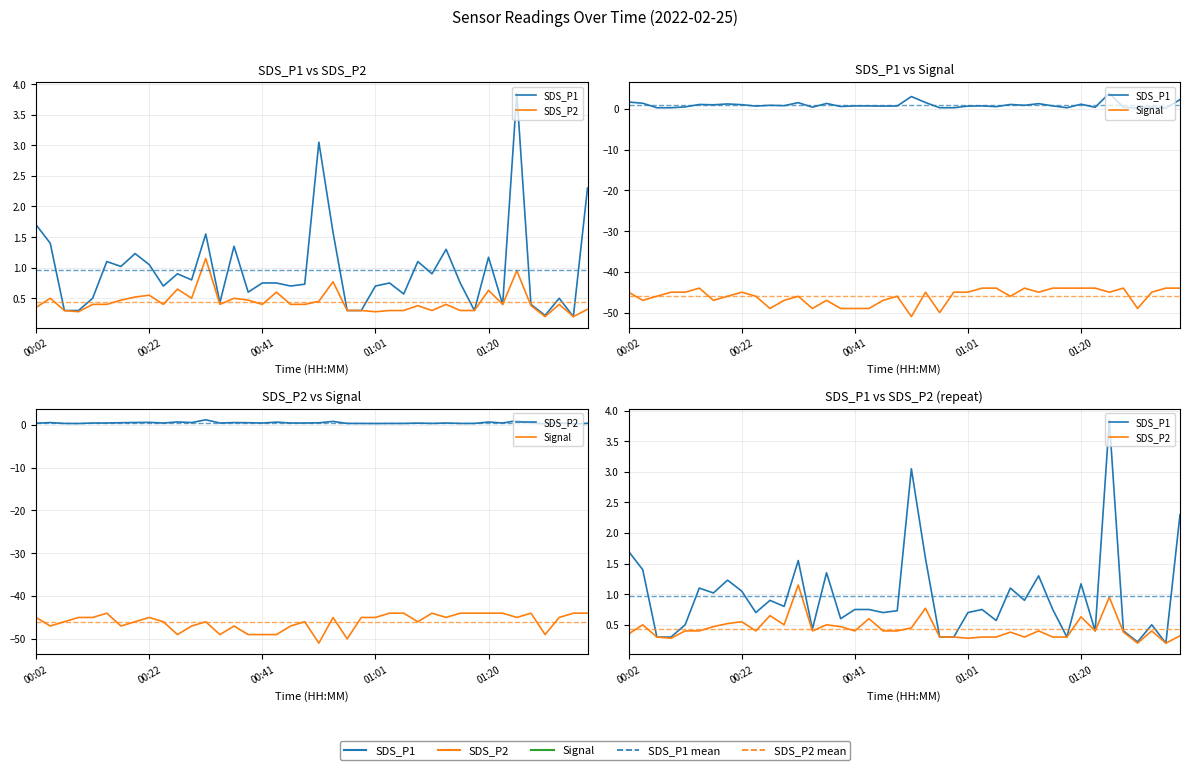

Is the value of SDS_P2 at 25 greater than the value of Signal at 7?

Yes